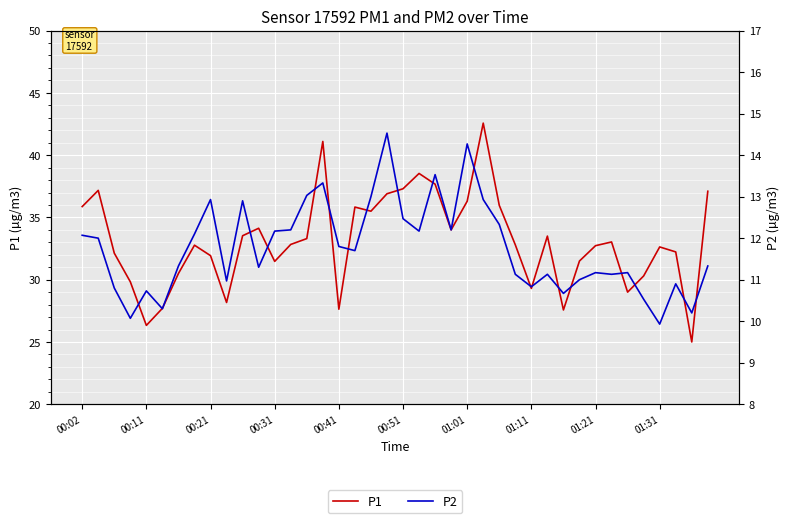

What is the value of the P1 point at the 22nd from the left?

38.5